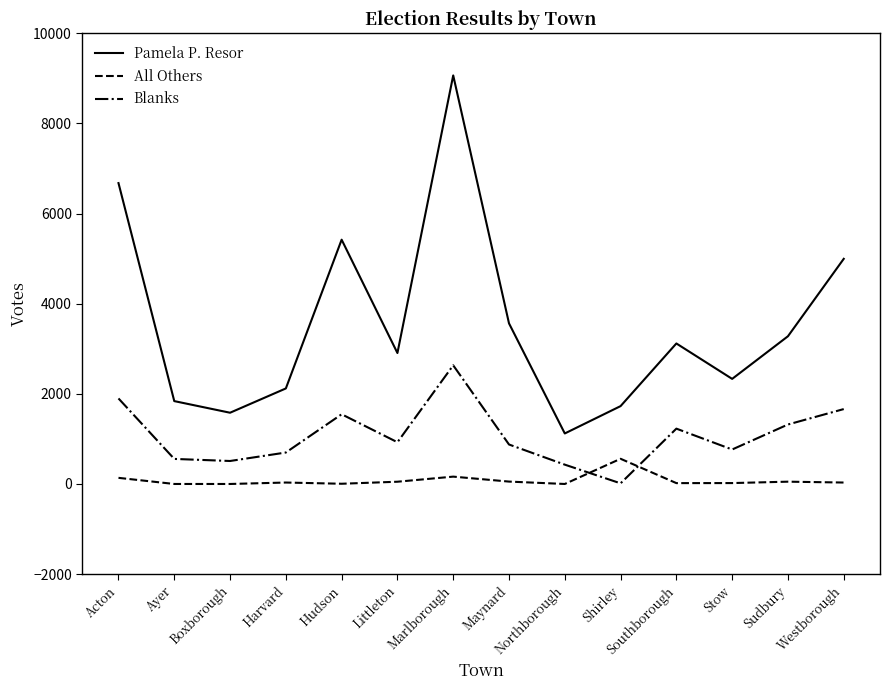

The All Others series shows 0 at Boxborough. True or false?

True